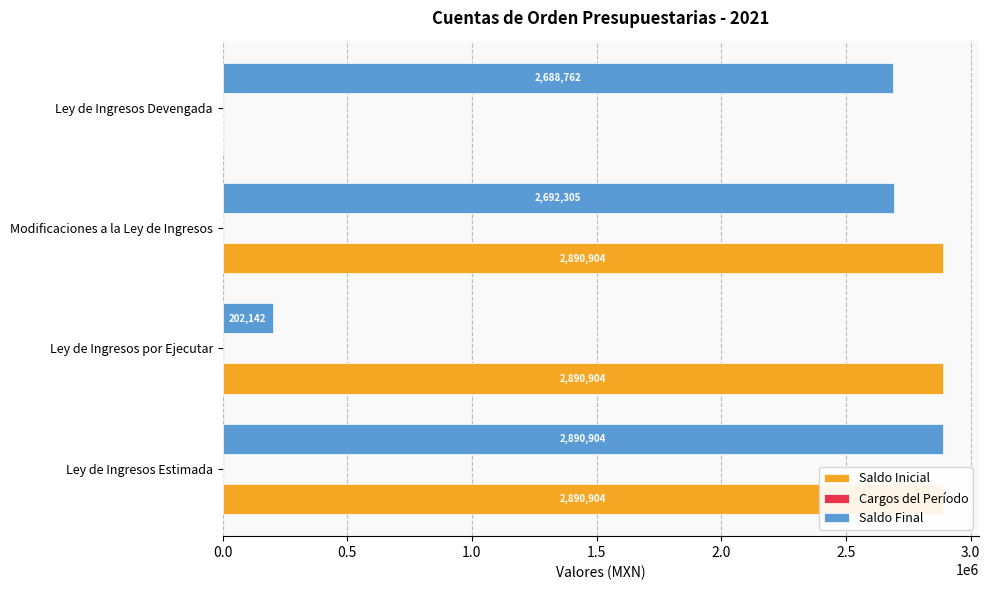

Is the value of Cargos del Período at 0.5 greater than the value of Saldo Final at 1.5?

No